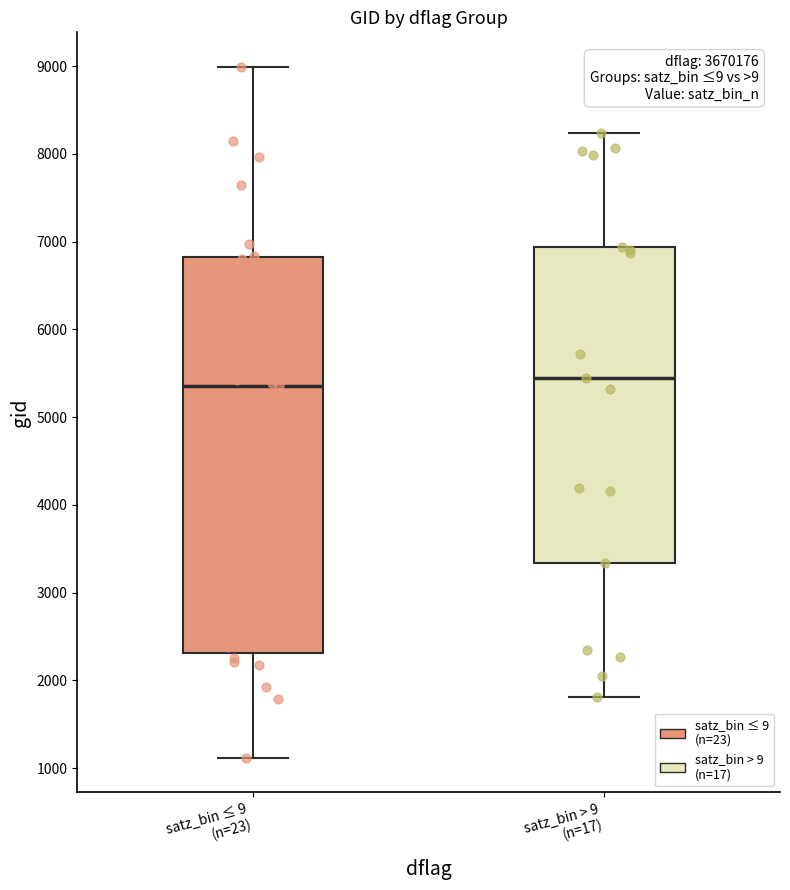

Where is the upper edge of the box for satz_bin > 9 (n=17) on the y-axis? The values are not printed on the chart, so give them approximately, as read against the axis.

6900